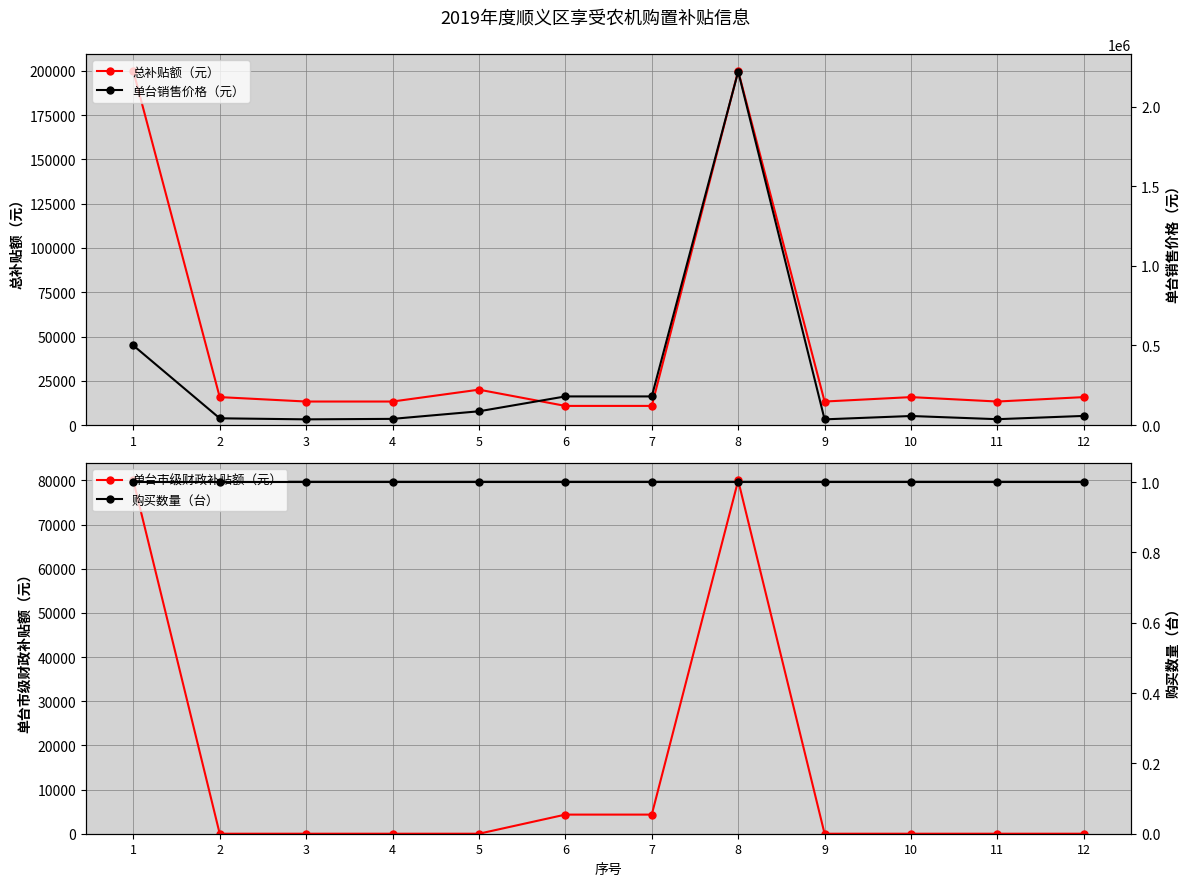

True or false: 总补贴额（元） and 购买数量（台） intersect in this chart.

False